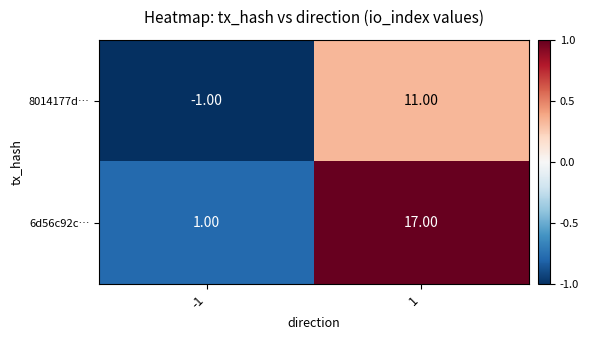

Which series changed the most between -1 and 1?

6d56c92c…